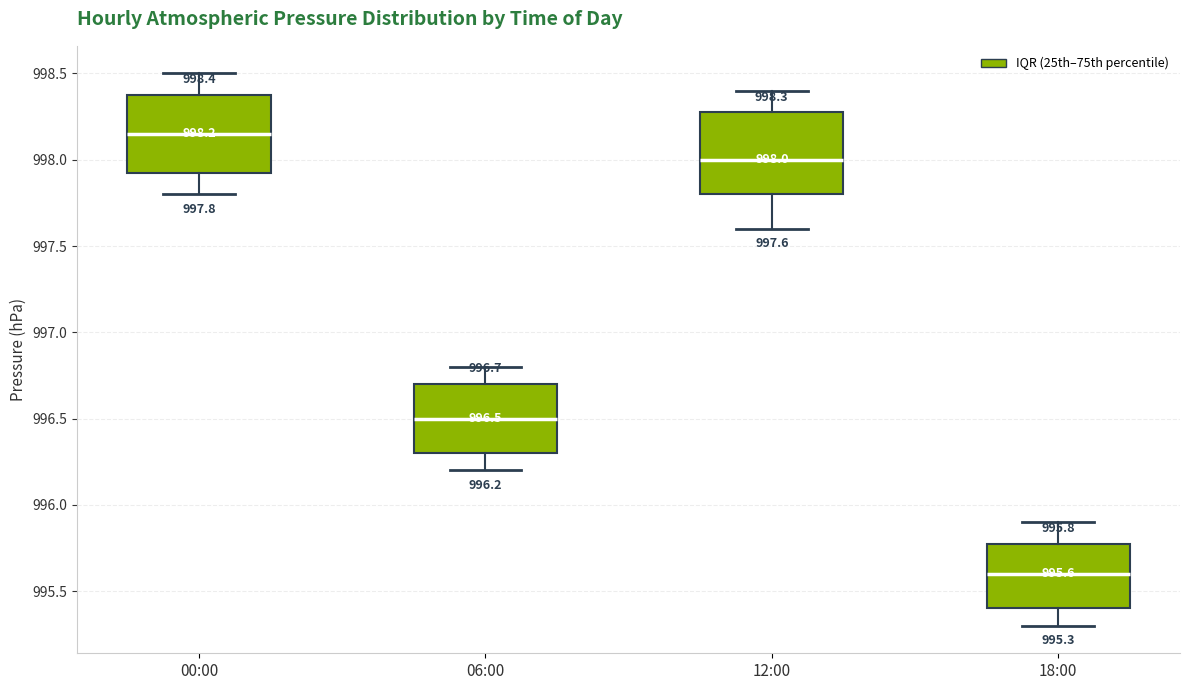

Which box has the highest median line?

00:00